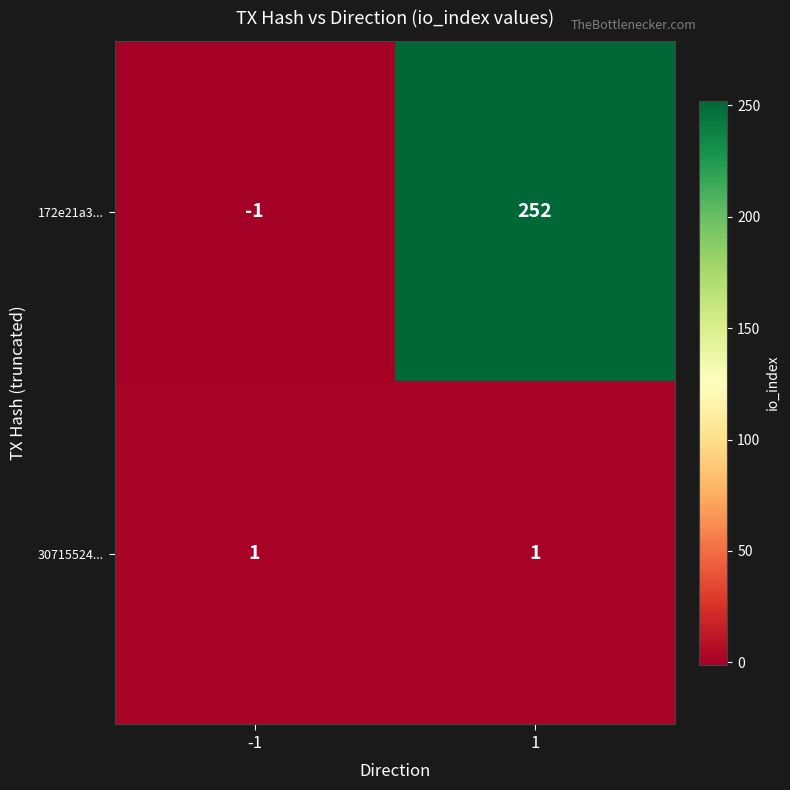

Reading left to right, extract all data points from this chart.

172e21a3...: -1=-1	1=252
30715524...: -1=1	1=1